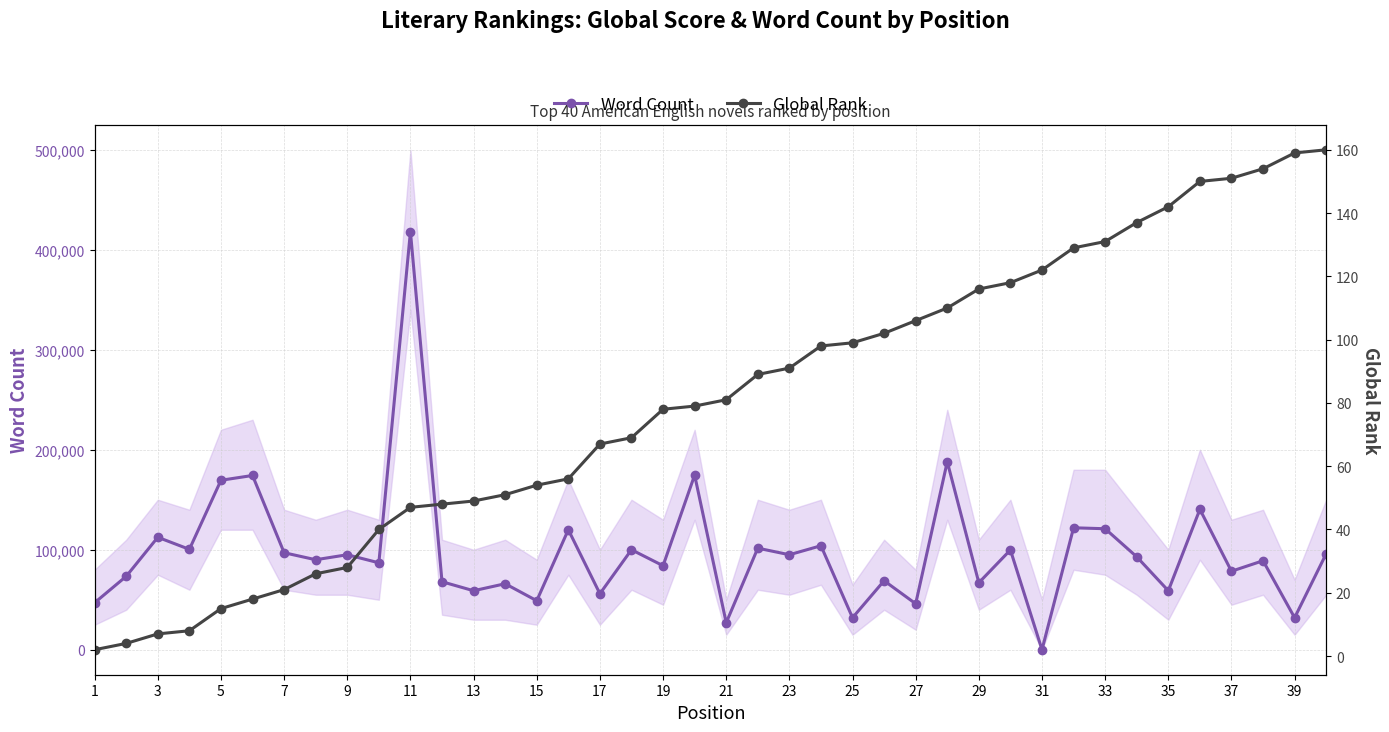

How many values in the Word Count series exceed 92944?

19